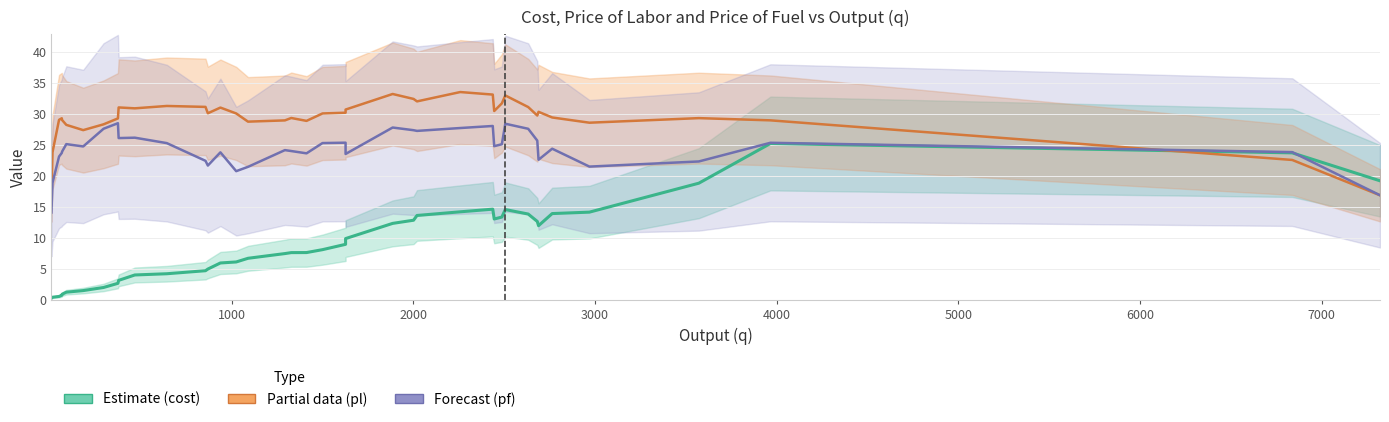

Does the chart have visible grid lines?

Yes